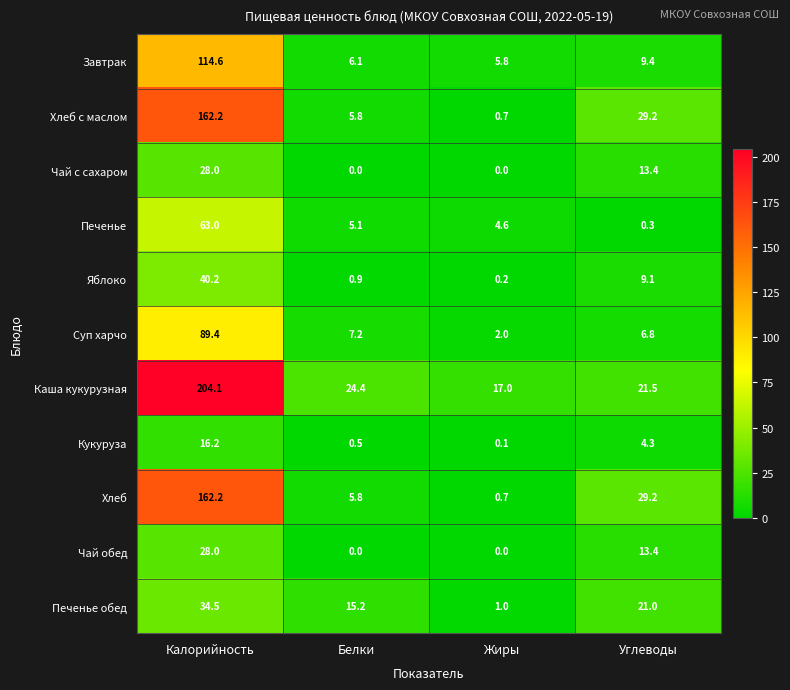

What is the spread (max minus min) of values at Углеводы?

28.9